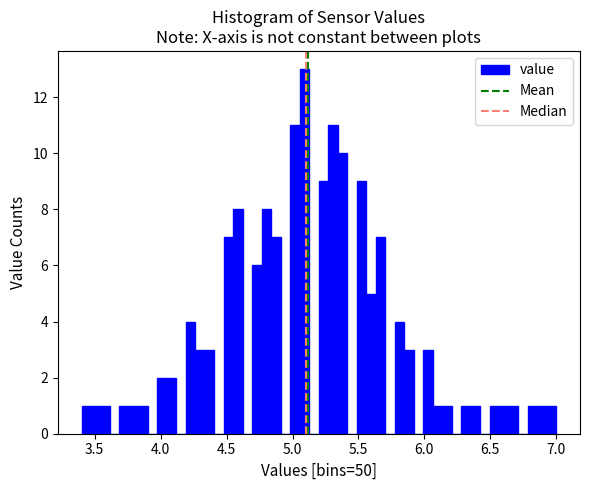

Read against the x-axis, roughly where is the centre of the tallest bar?

5.10